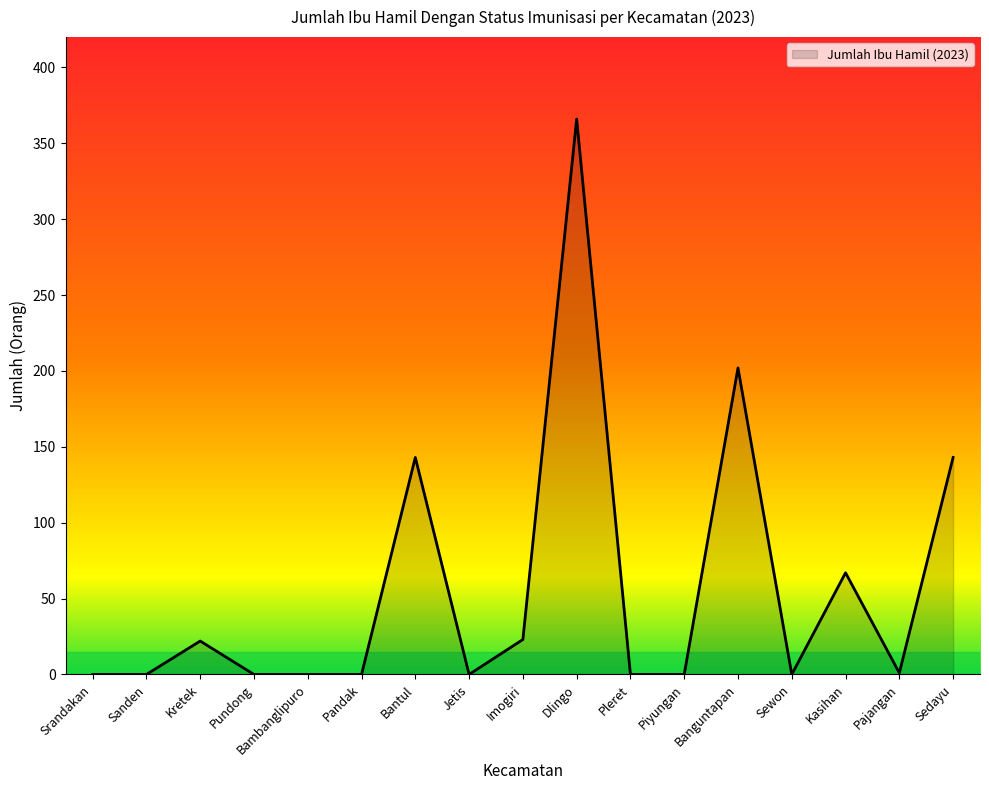

Is it true that the value at Imogiri is 23?

True